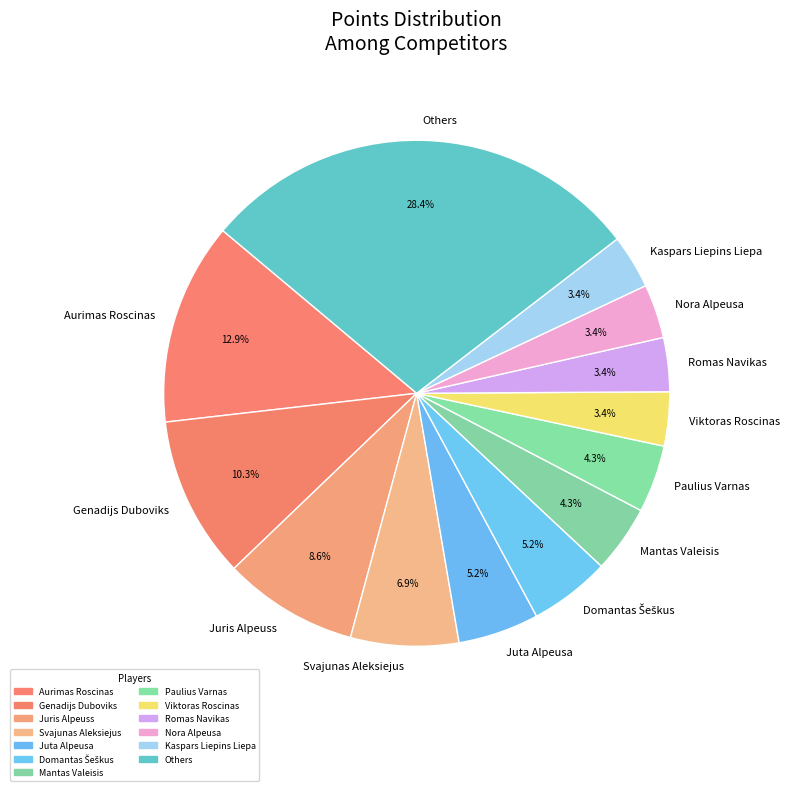

What is the largest slice in the pie chart?

Others